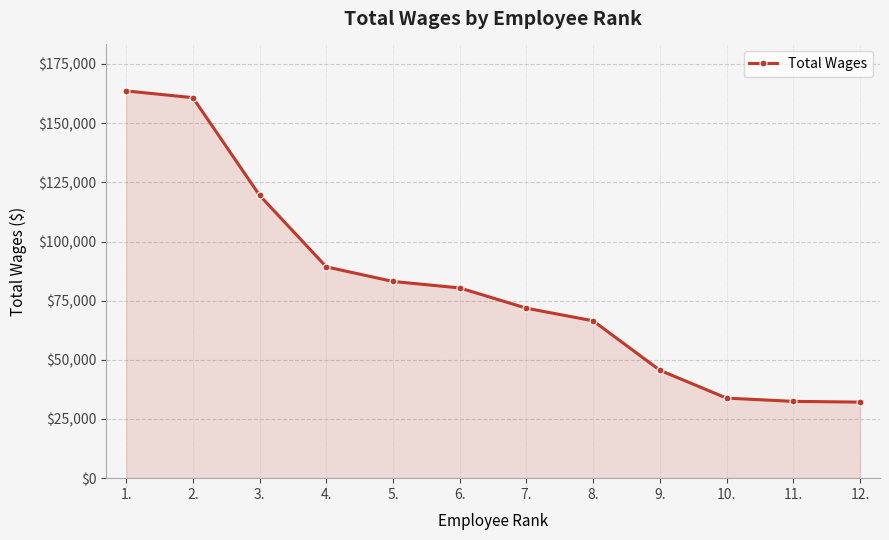

Does the chart display data point markers on the line(s)?

Yes